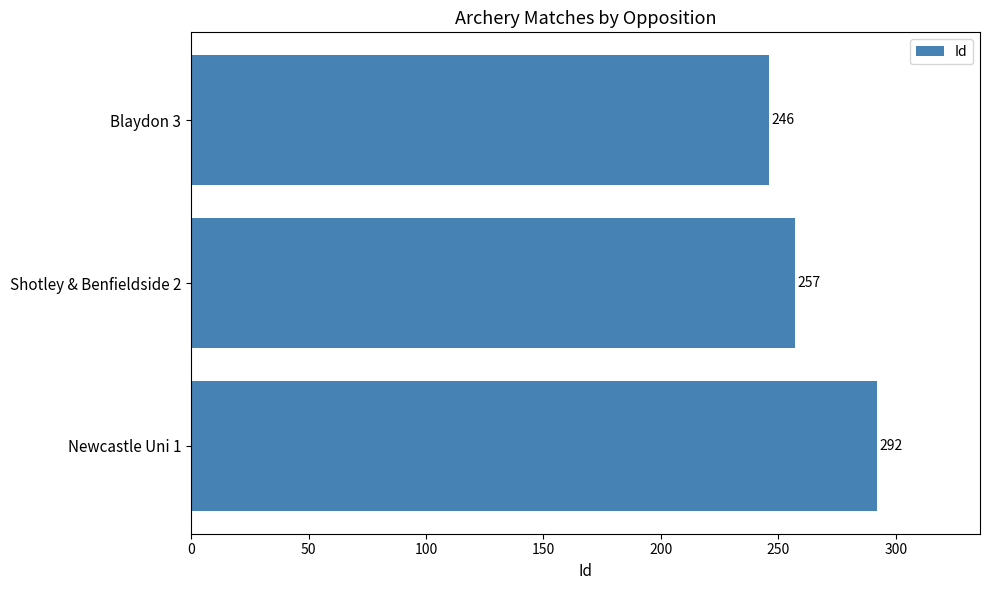

Reading bottom to top, what are all the values shown in this chart?

Newcastle Uni 1=292	Shotley & Benfieldside 2=257	Blaydon 3=246